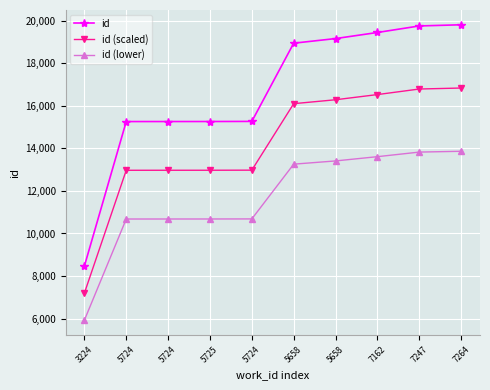

Rank the categories by id (scaled) value from lowest to highest.

3224, 5724, 5724, 5725, 5724, 5658, 5658, 7162, 7247, 7264